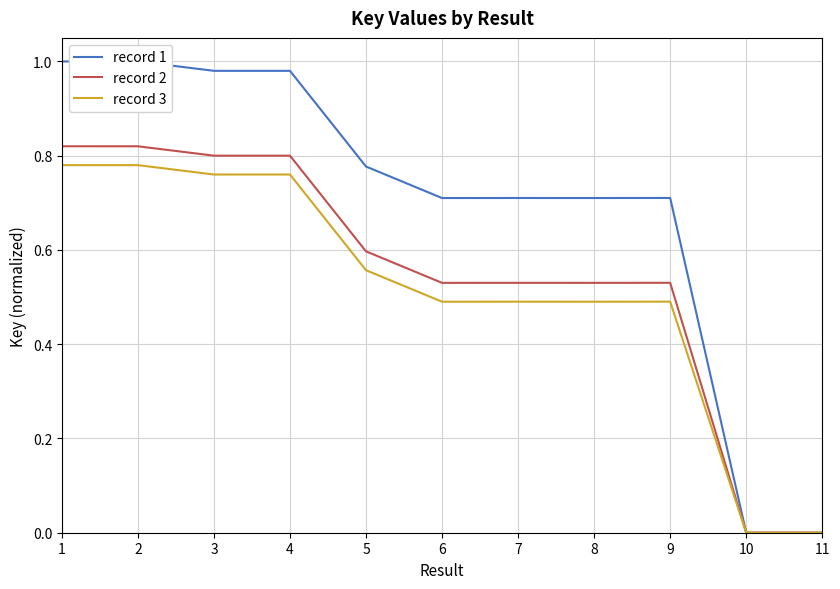

Is it true that record 1 equals 0.7 at 7?

True